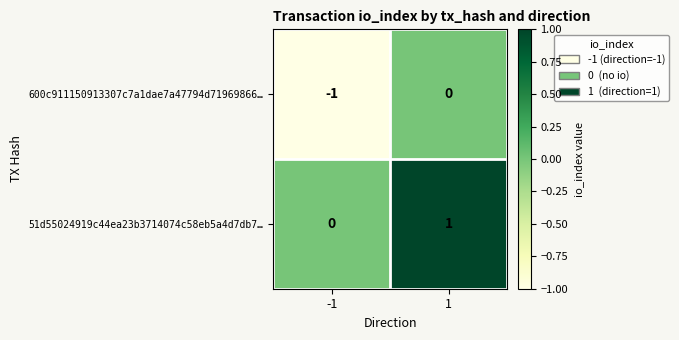

Which series has the largest total across all categories?

51d55024919c44ea23b3714074c58eb5a4d7db7…